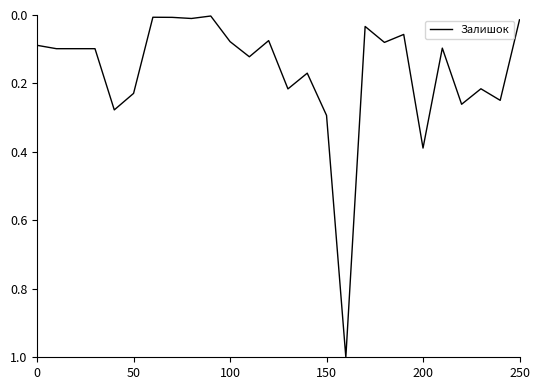

What is the maximum value shown in the chart?

1.0